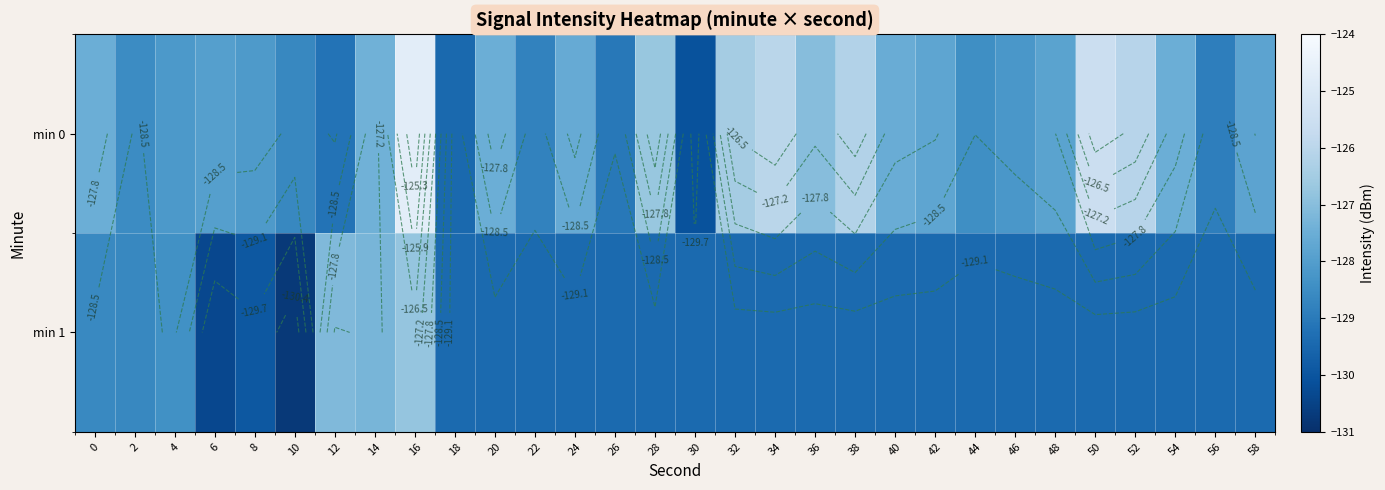

Which category has the highest value across all series?

16